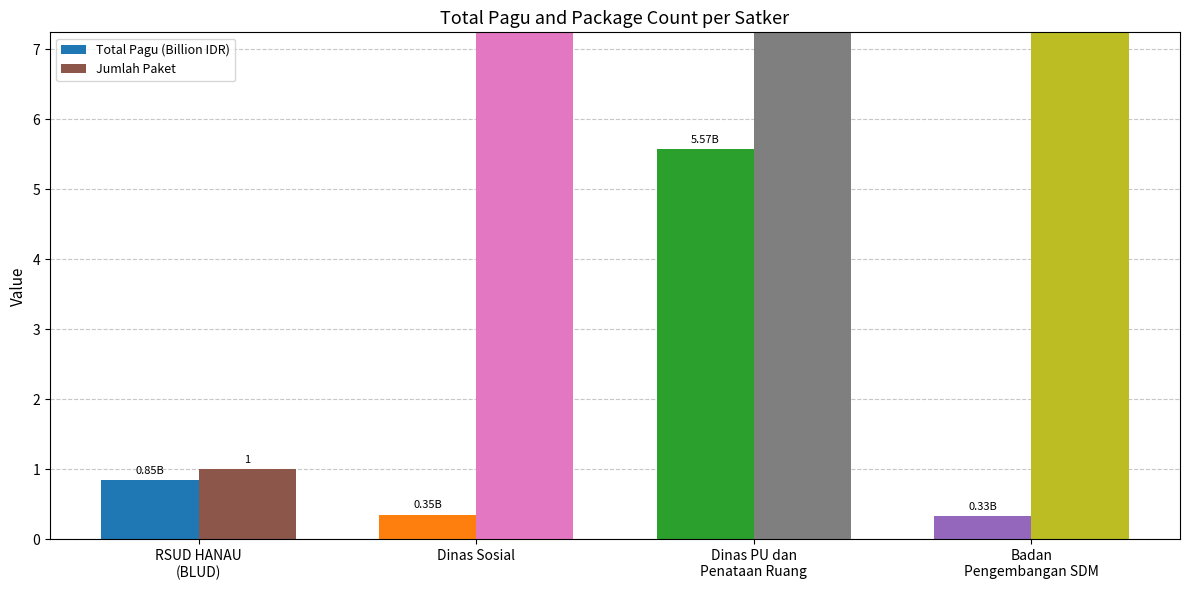

Where is Total Pagu (Billion IDR) nearest to the value 2?

RSUD HANAU
(BLUD)